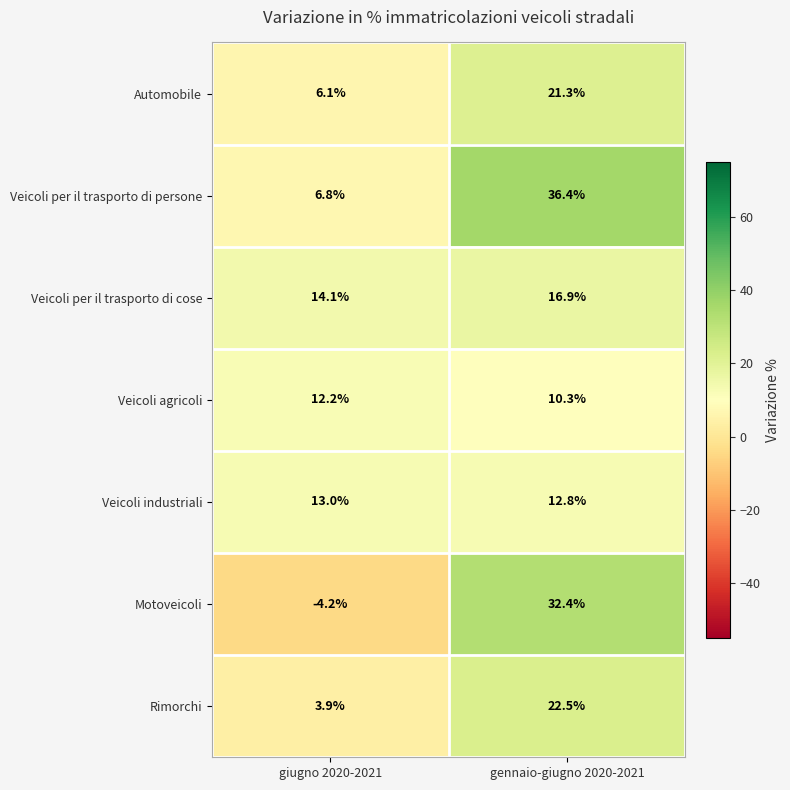

What value does the Veicoli per il trasporto di cose series have at gennaio-giugno 2020-2021?

16.9